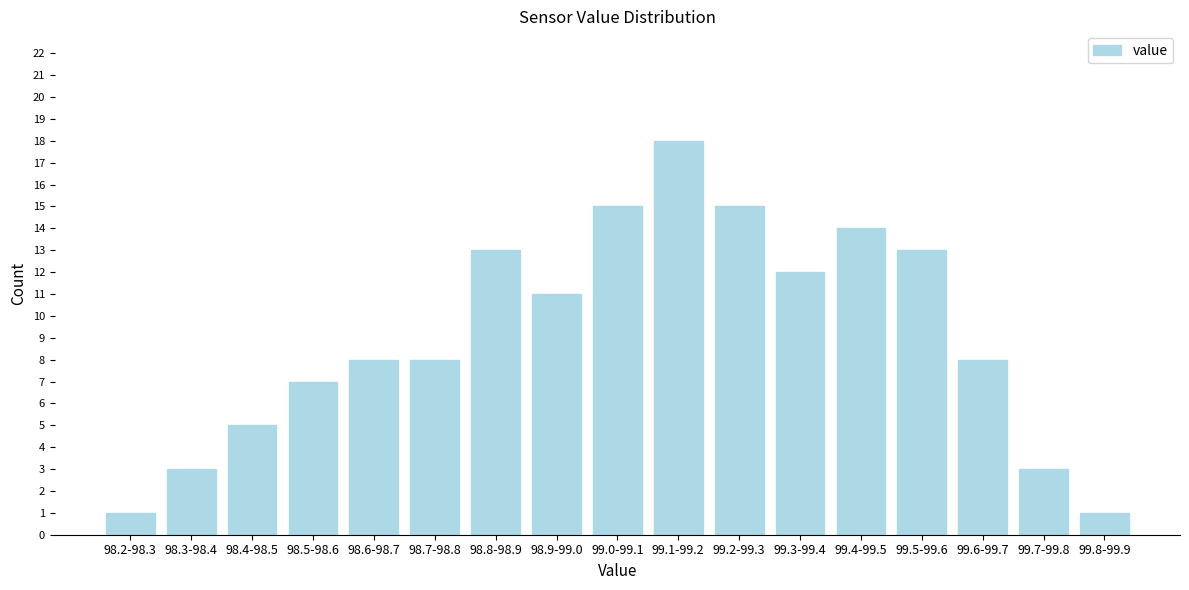

Reading left to right, transcribe all the data shown in this chart.

1	3	5	7	8	8	13	11	15	18	15	12	14	13	8	3	1